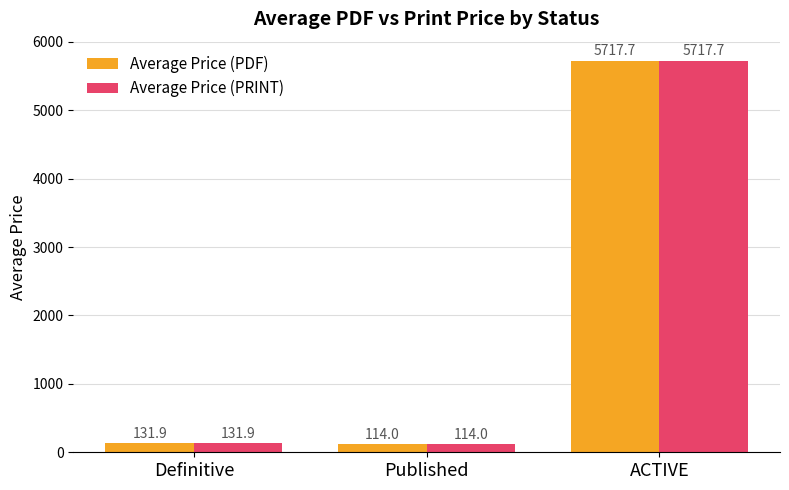

Which category has the highest value in the Average Price (PRINT) series?

ACTIVE